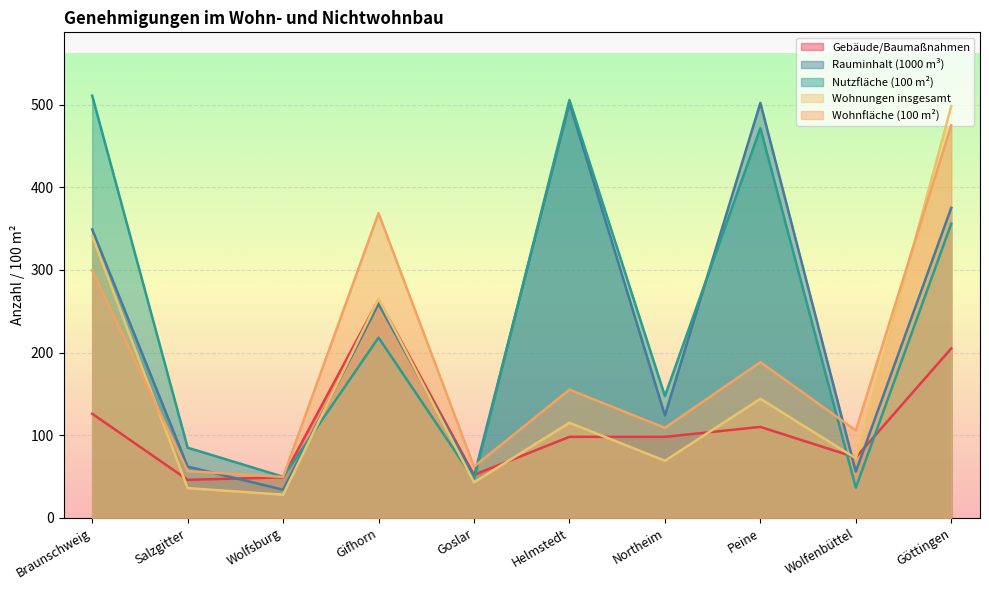

What is the label of the 4th point from the right?

Northeim